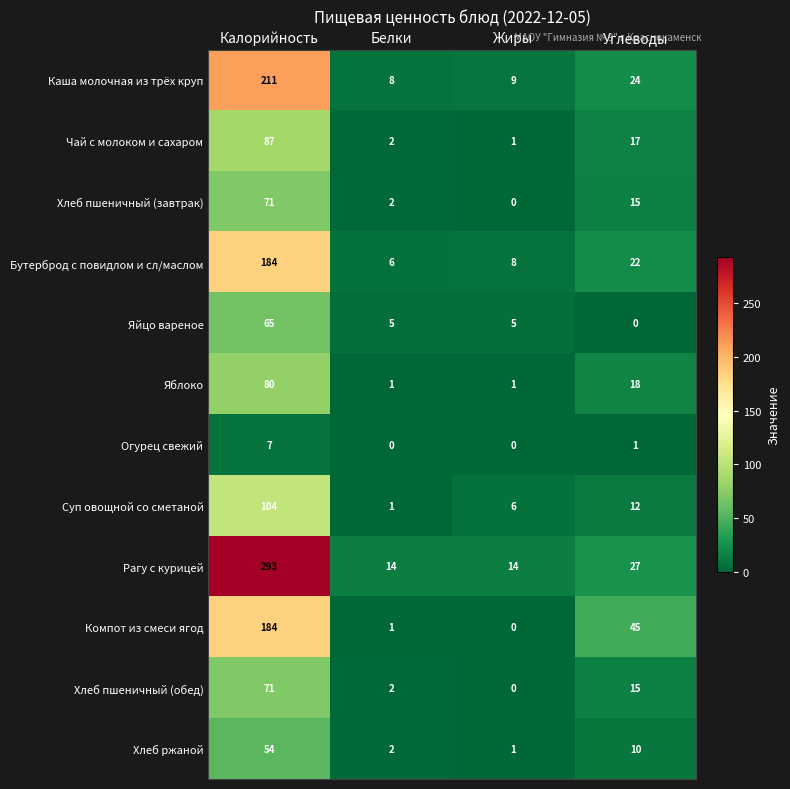

What is the greatest value displayed?

293